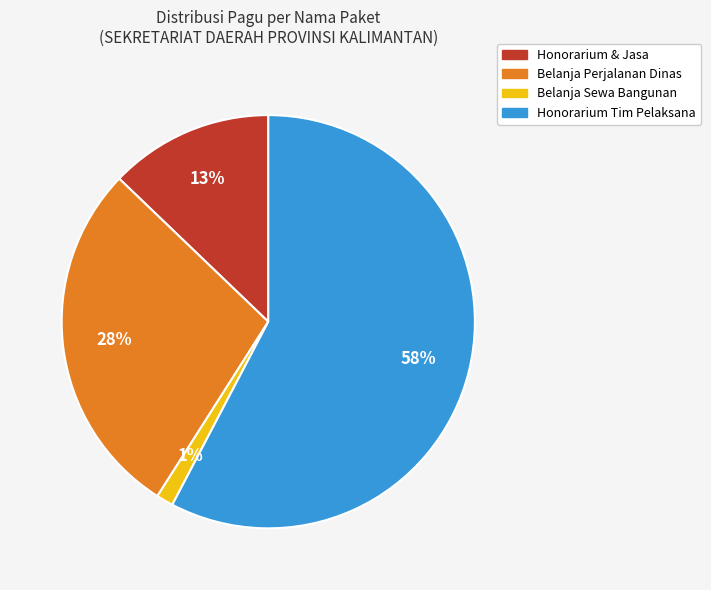

To the nearest percent, what is the average slice percentage?

25%